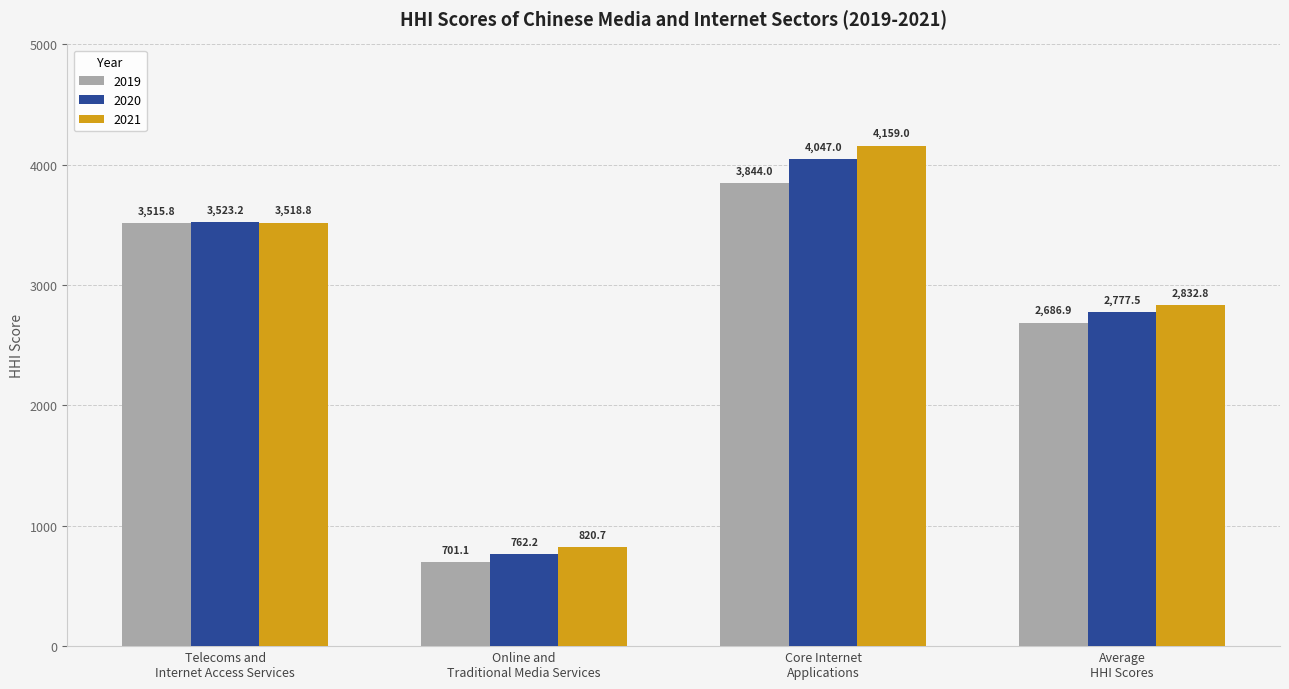

Is it true that 2021 equals 1009.6 at Core Internet
Applications?

False